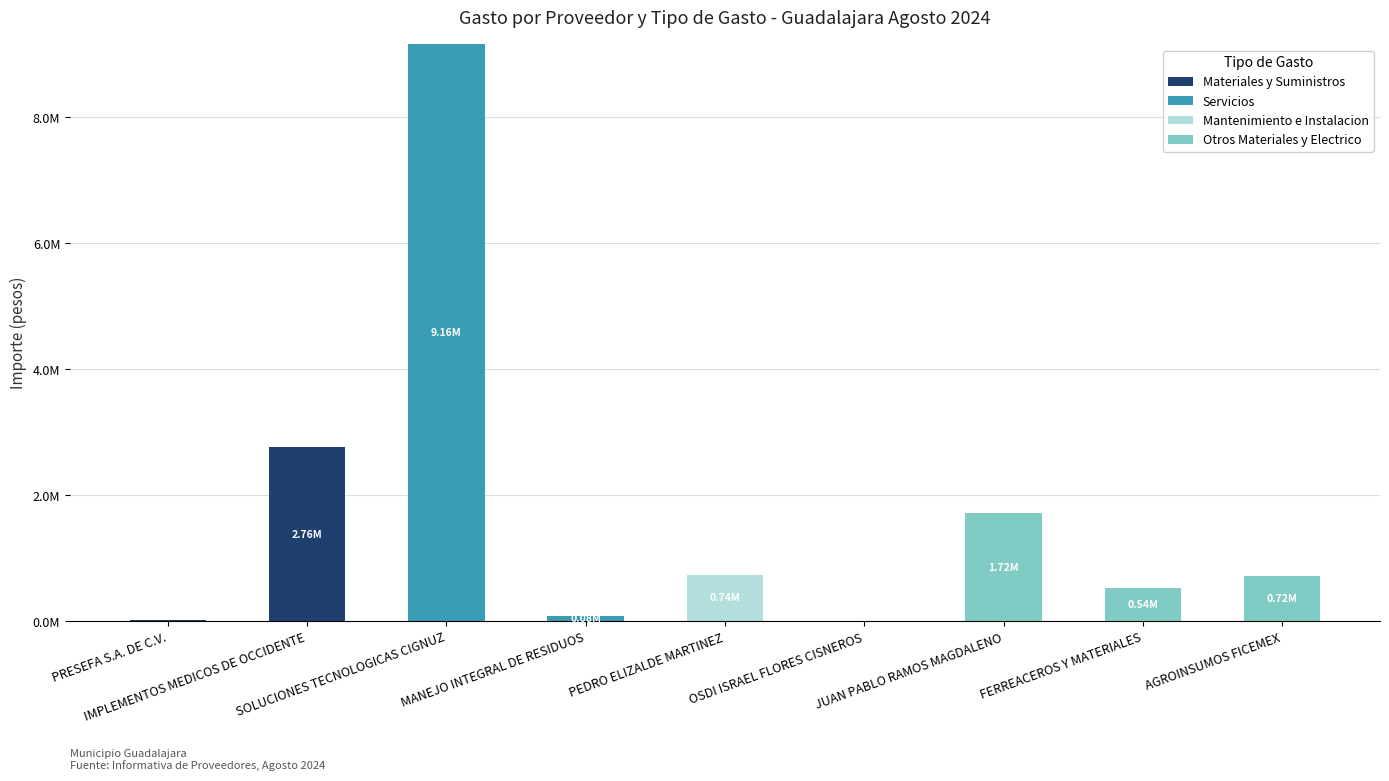

What is the sum of the Otros Materiales y Electrico values at AGROINSUMOS FICEMEX and FERREACEROS Y MATERIALES?

1252492.6